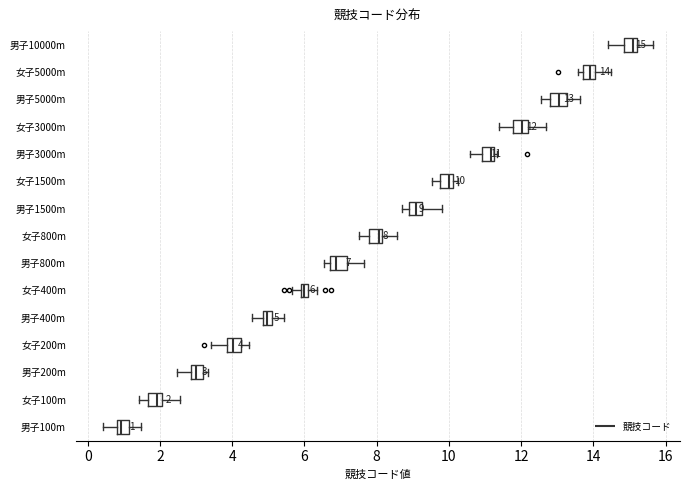

Which box has the furthest to the left median line?

男子100m